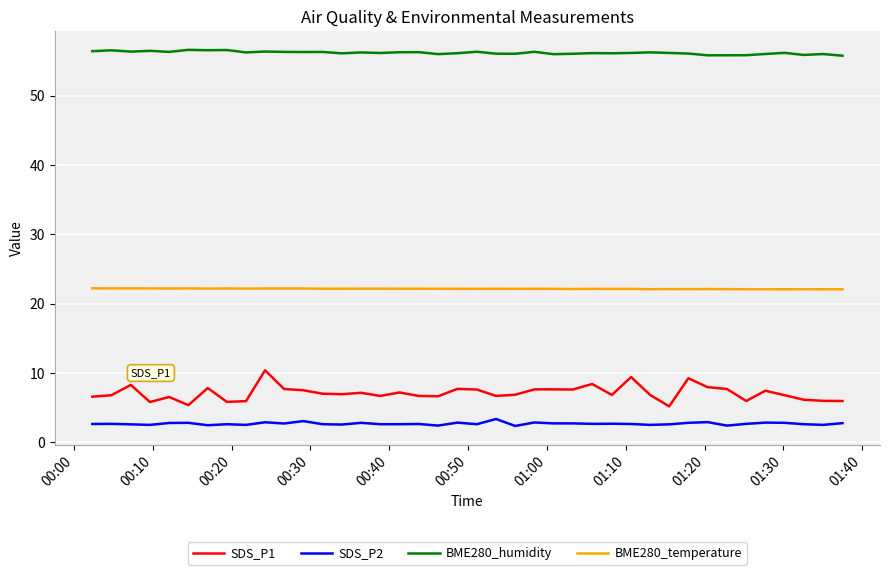

True or false: BME280_humidity and SDS_P2 cross at least once.

False